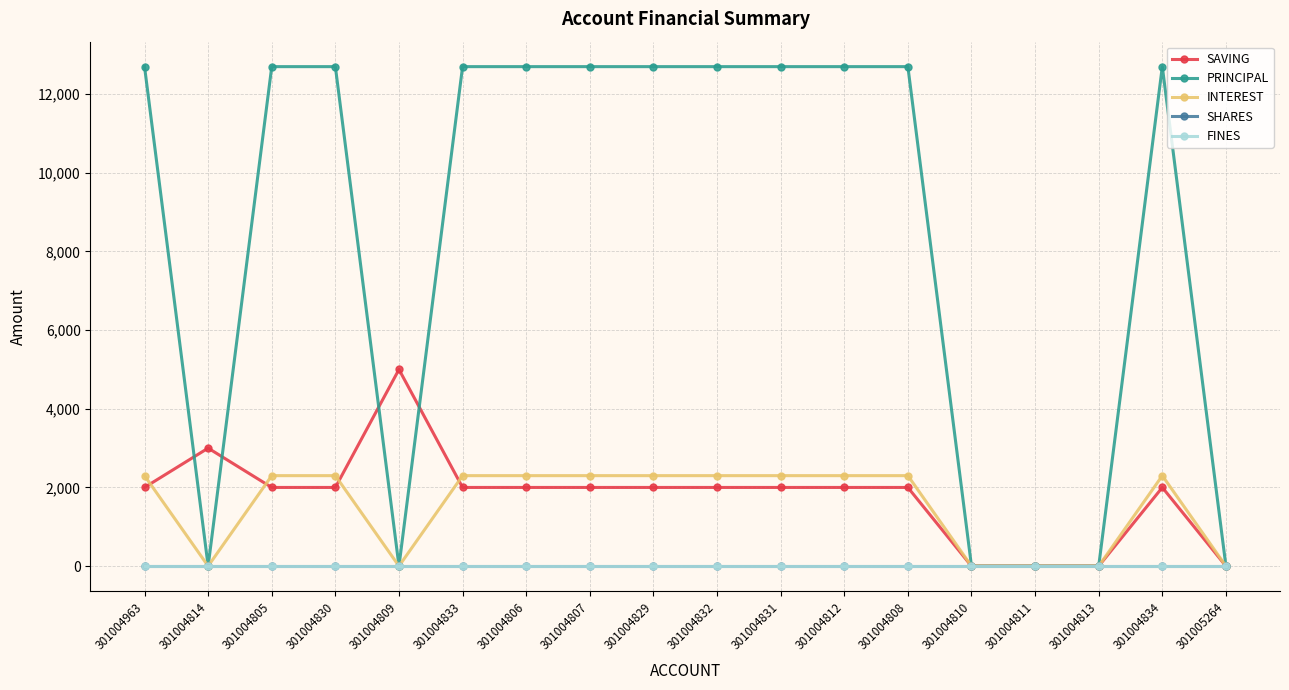

Rank the series at 301004811 from highest to lowest value.

SAVING, PRINCIPAL, INTEREST, SHARES, FINES